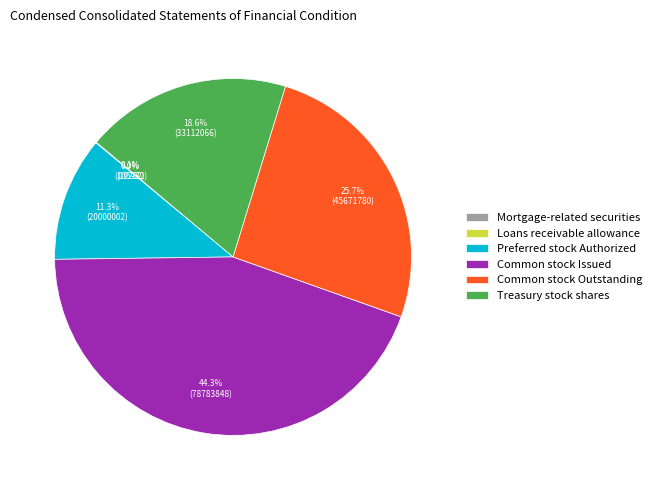

What is the total percentage of Preferred stock Authorized and Common stock Outstanding?

37.0%